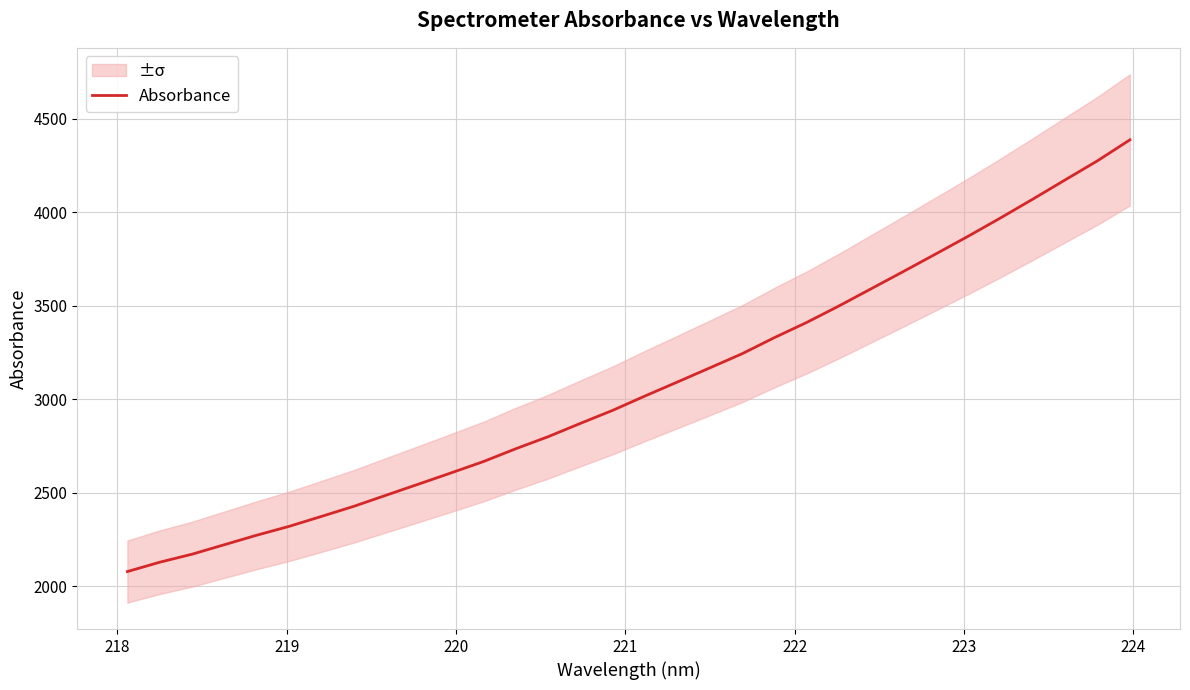

Reading right to left, extract all data points from this chart.

4388.3	4276.5	4174.3	4071.4	3970.8	3873.0	3778.3	3684.6	3592.1	3499.7	3411.2	3329.9	3243.5	3167.8	3092.3	3017.6	2940.8	2870.9	2799.5	2734.9	2666.4	2605.7	2546.0	2486.7	2427.1	2373.1	2319.8	2272.4	2221.6	2170.7	2127.8	2077.7